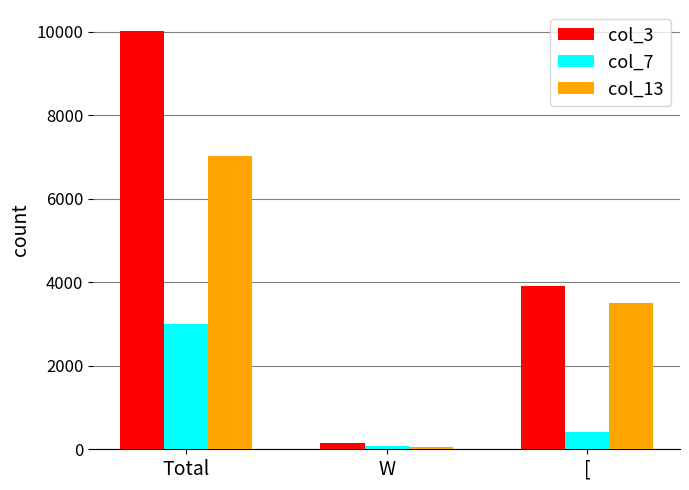

List the series in order of their overall mean, lowest first.

col_7, col_13, col_3